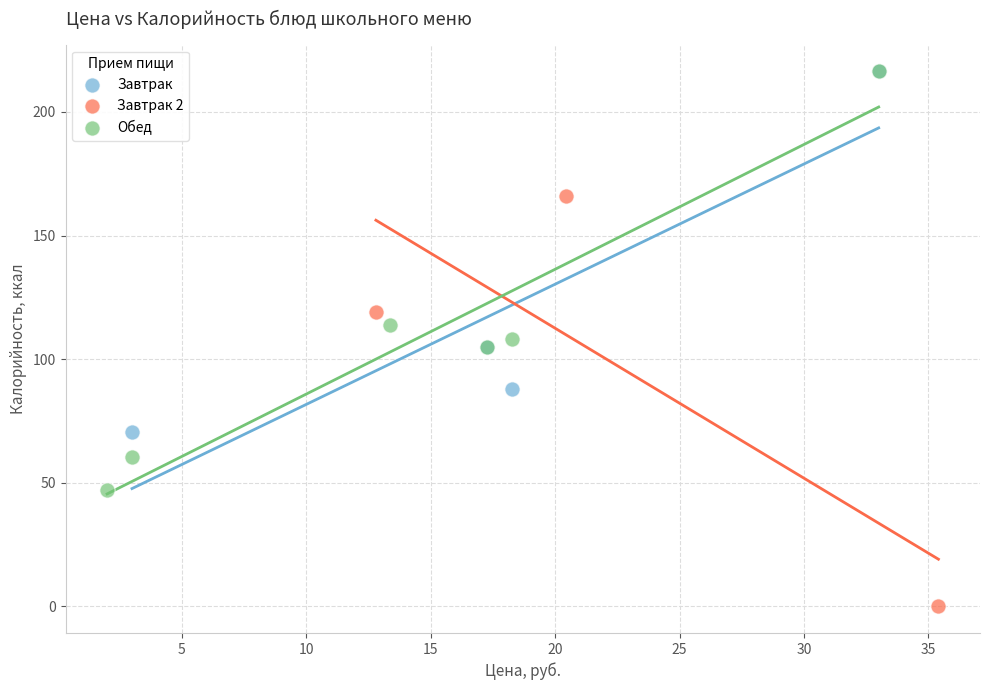

What are all the series names shown in the legend?

Завтрак, Завтрак 2, Обед